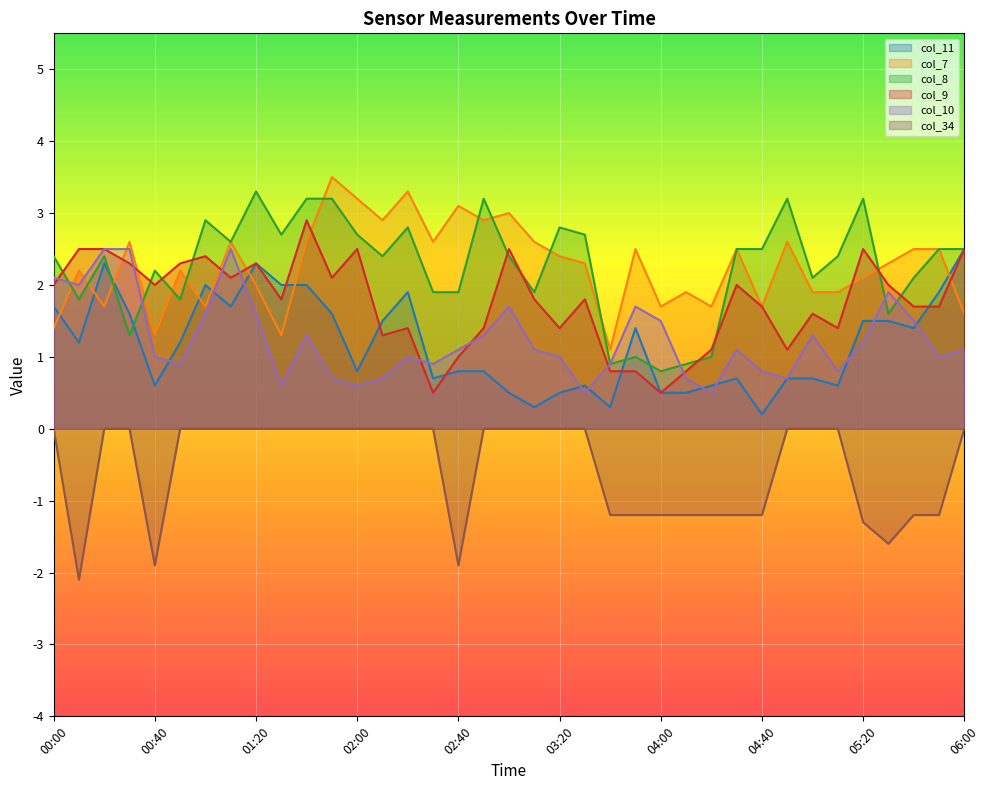

Does the chart display data point markers on the line(s)?

No